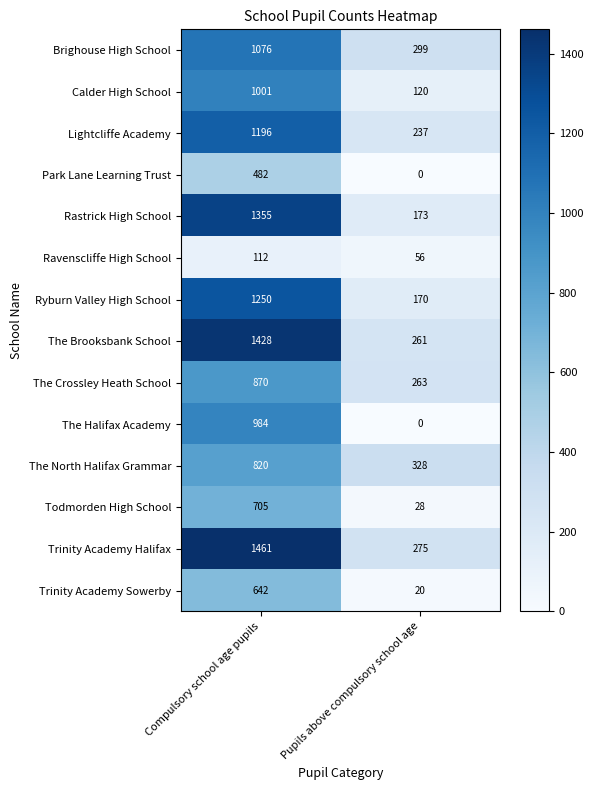

How many data points in The Crossley Heath School are less than 870?

1